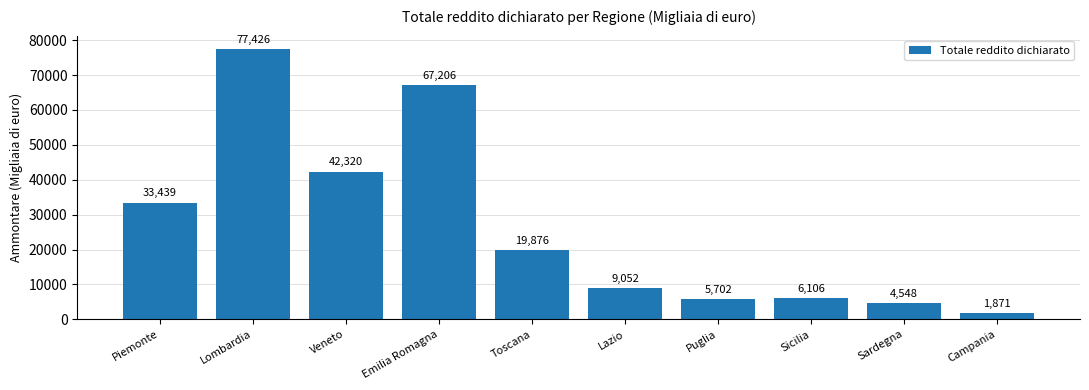

Reading left to right, extract all data points from this chart.

33439	77426	42320	67206	19876	9052	5702	6106	4548	1871